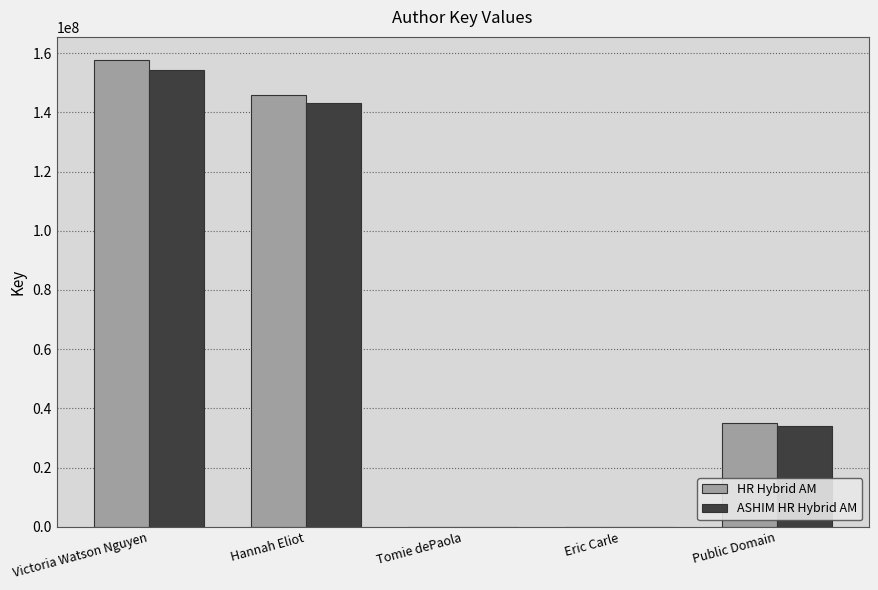

Which series has the largest total across all categories?

HR Hybrid AM